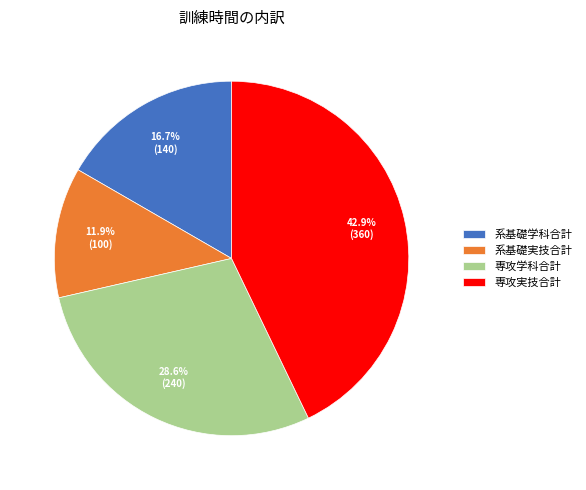

What percentage is the 系基礎学科合計 slice, to the nearest percent?

17%